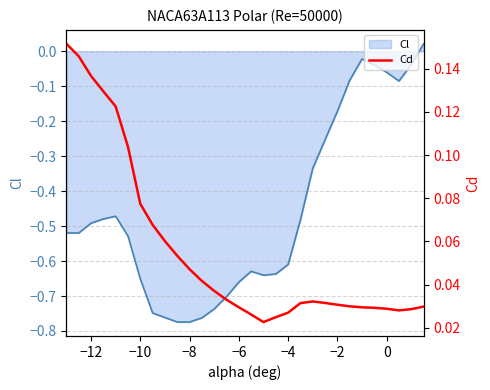

The chart shows a value of 0.0 at 9. True or false?

False